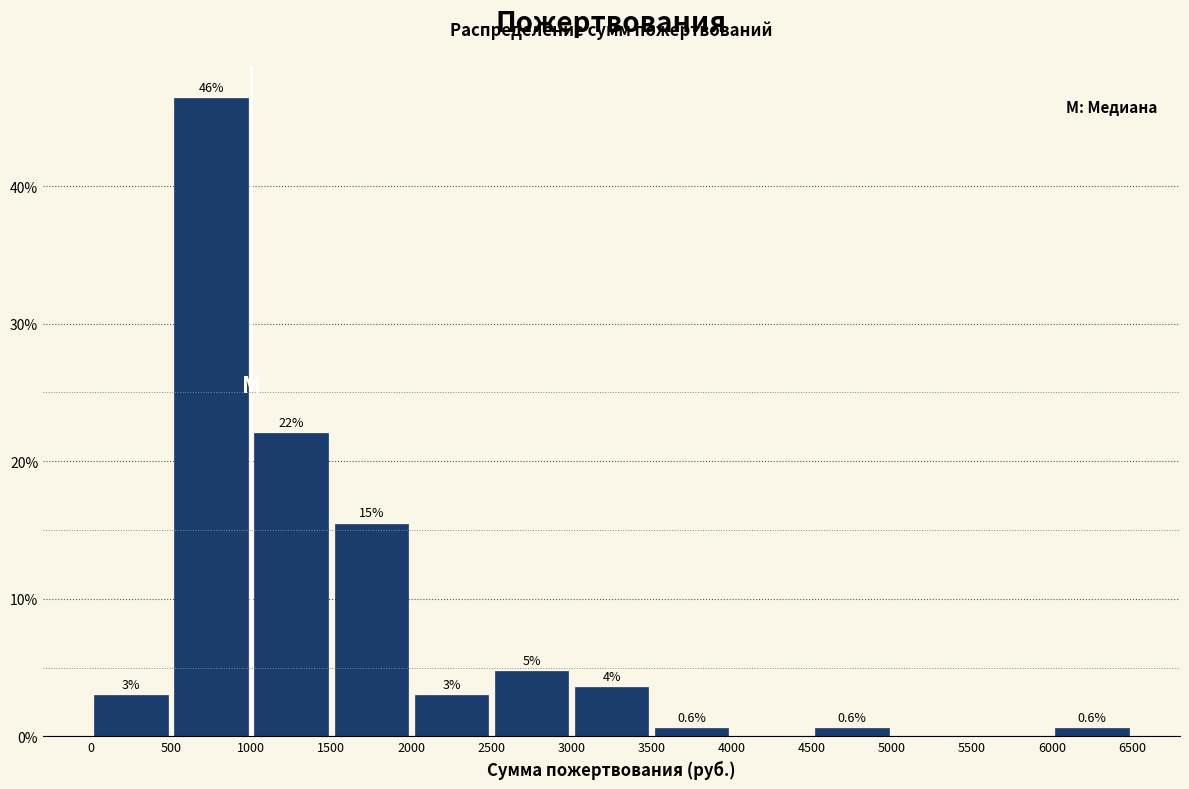

Which range on the x-axis has the tallest bar?

500 to 1000